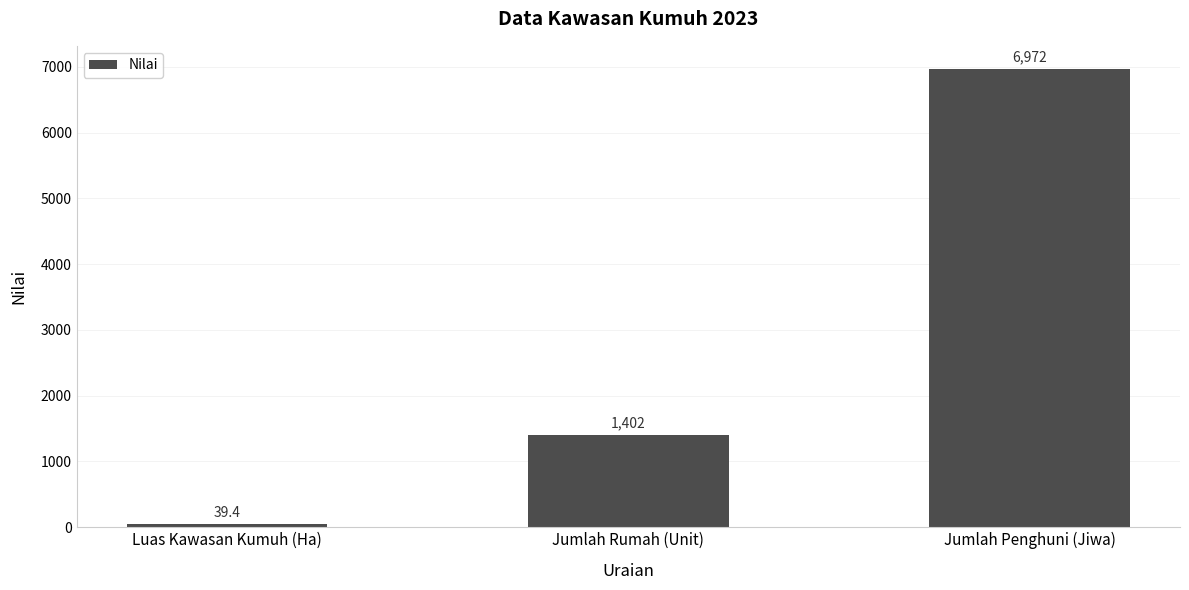

What is the sum of all values?

8413.4